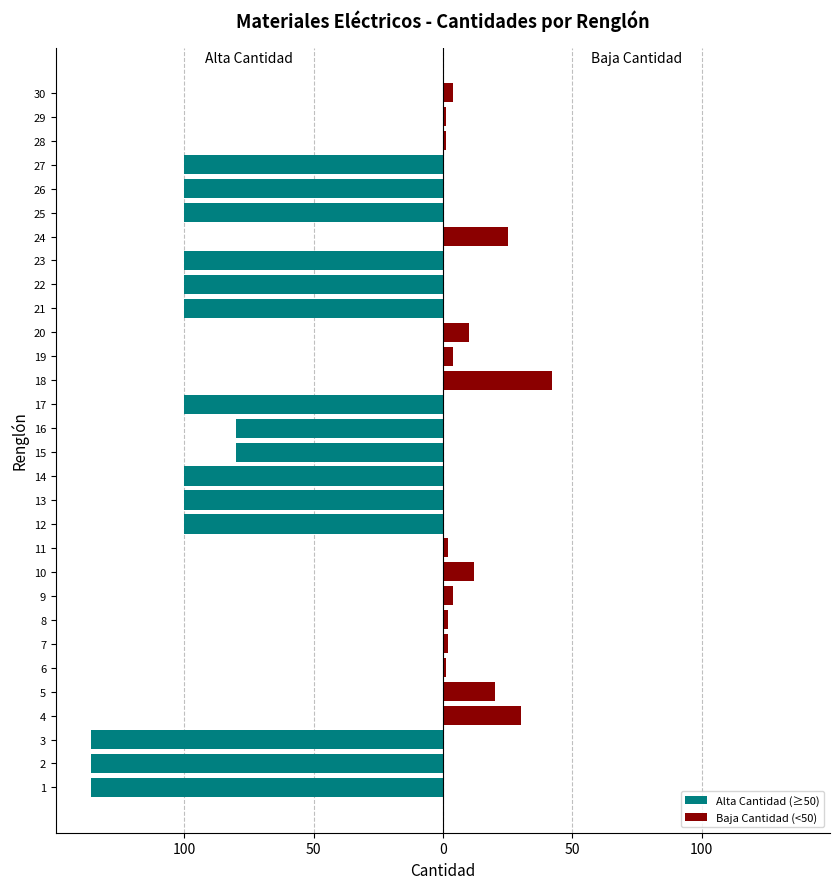

How many bars are there in total?

60